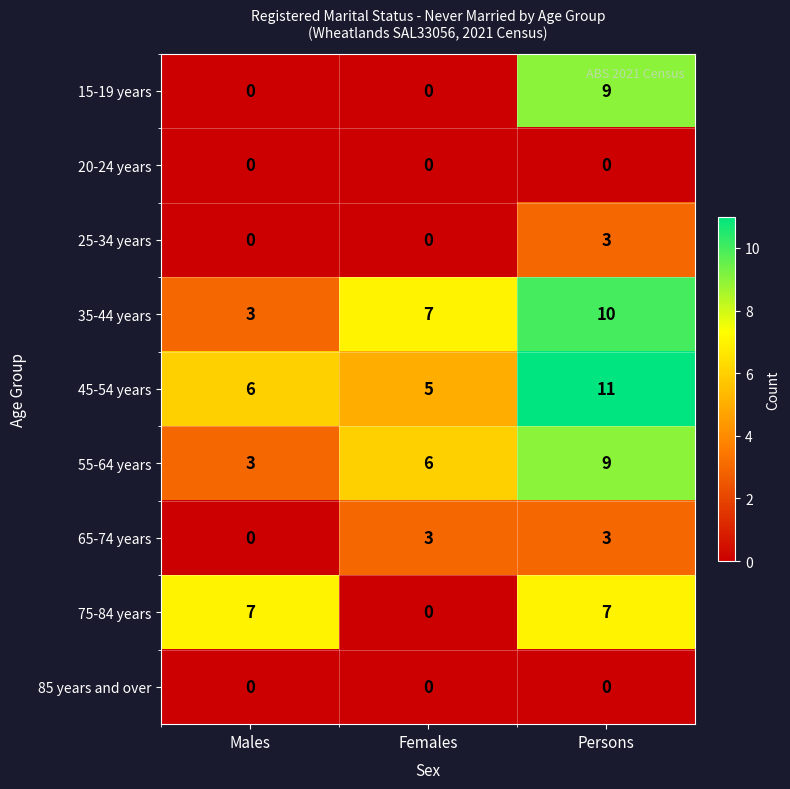

Reading left to right, list all the values displayed in this chart.

15-19 years: Males=0	Females=0	Persons=9
20-24 years: Males=0	Females=0	Persons=0
25-34 years: Males=0	Females=0	Persons=3
35-44 years: Males=3	Females=7	Persons=10
45-54 years: Males=6	Females=5	Persons=11
55-64 years: Males=3	Females=6	Persons=9
65-74 years: Males=0	Females=3	Persons=3
75-84 years: Males=7	Females=0	Persons=7
85 years and over: Males=0	Females=0	Persons=0